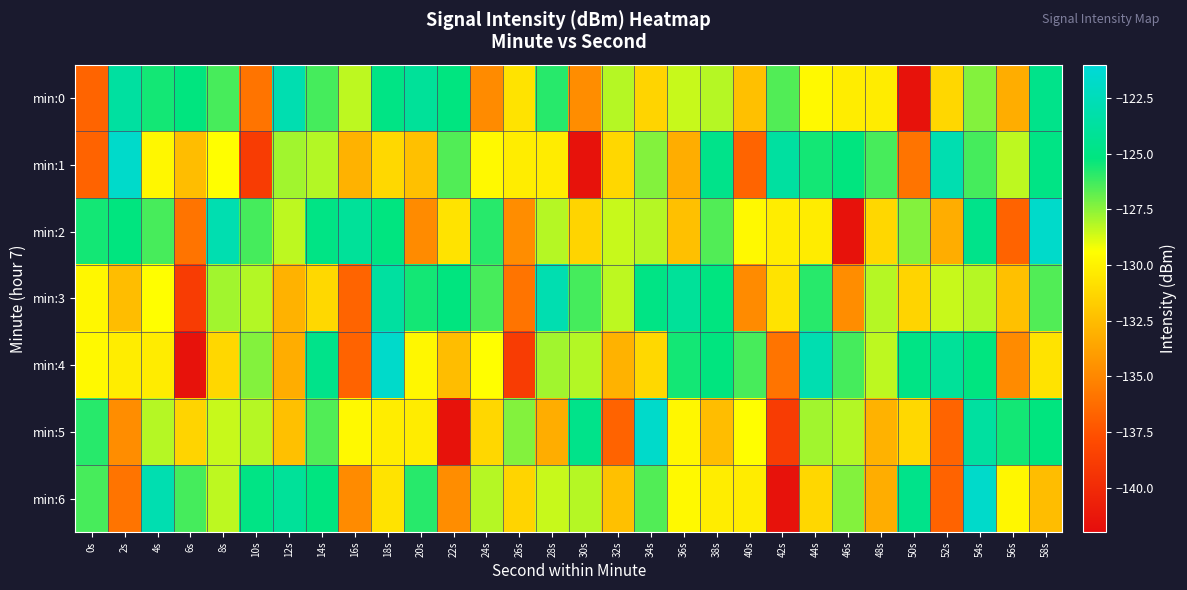

What is the total value across all series at 32s?

-918.3